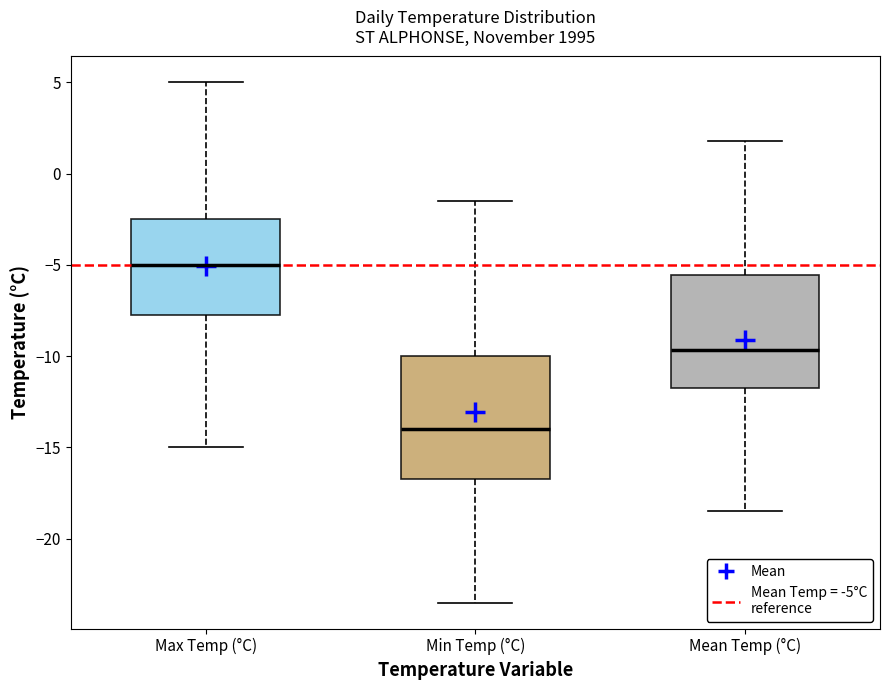

Reading left to right, read every box against the y-axis: the position of its median line, the range the box covers, and the ends of its whiskers. The values are not printed on the chart, so give them approximately, as read against the axis.

Max Temp (°C): median -5.0, box -7.5 to -2.5, whiskers -15.0 to 5.0
Min Temp (°C): median -14.0, box -16.5 to -10.0, whiskers -23.5 to -1.5
Mean Temp (°C): median -9.5, box -11.5 to -5.5, whiskers -18.5 to 2.0